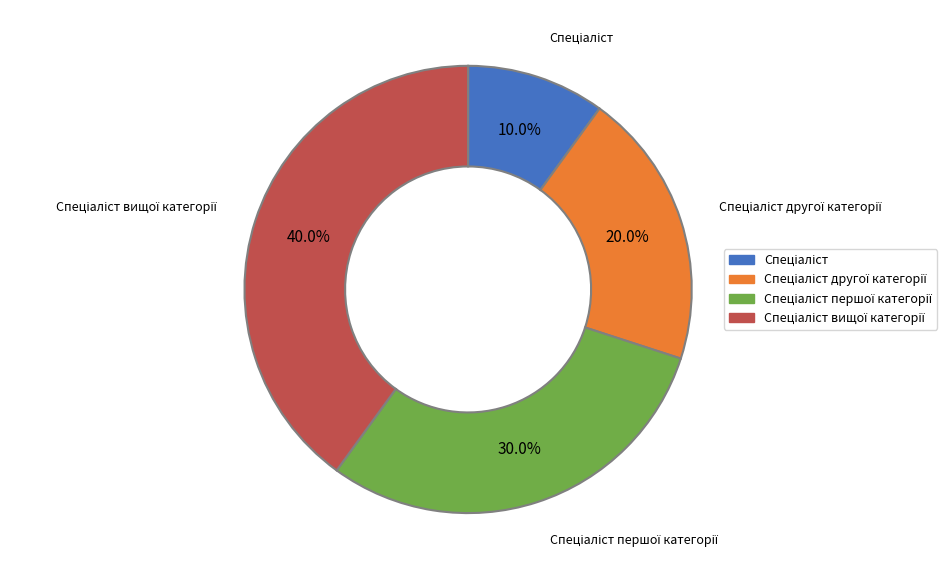

Does any single category account for the majority?

No